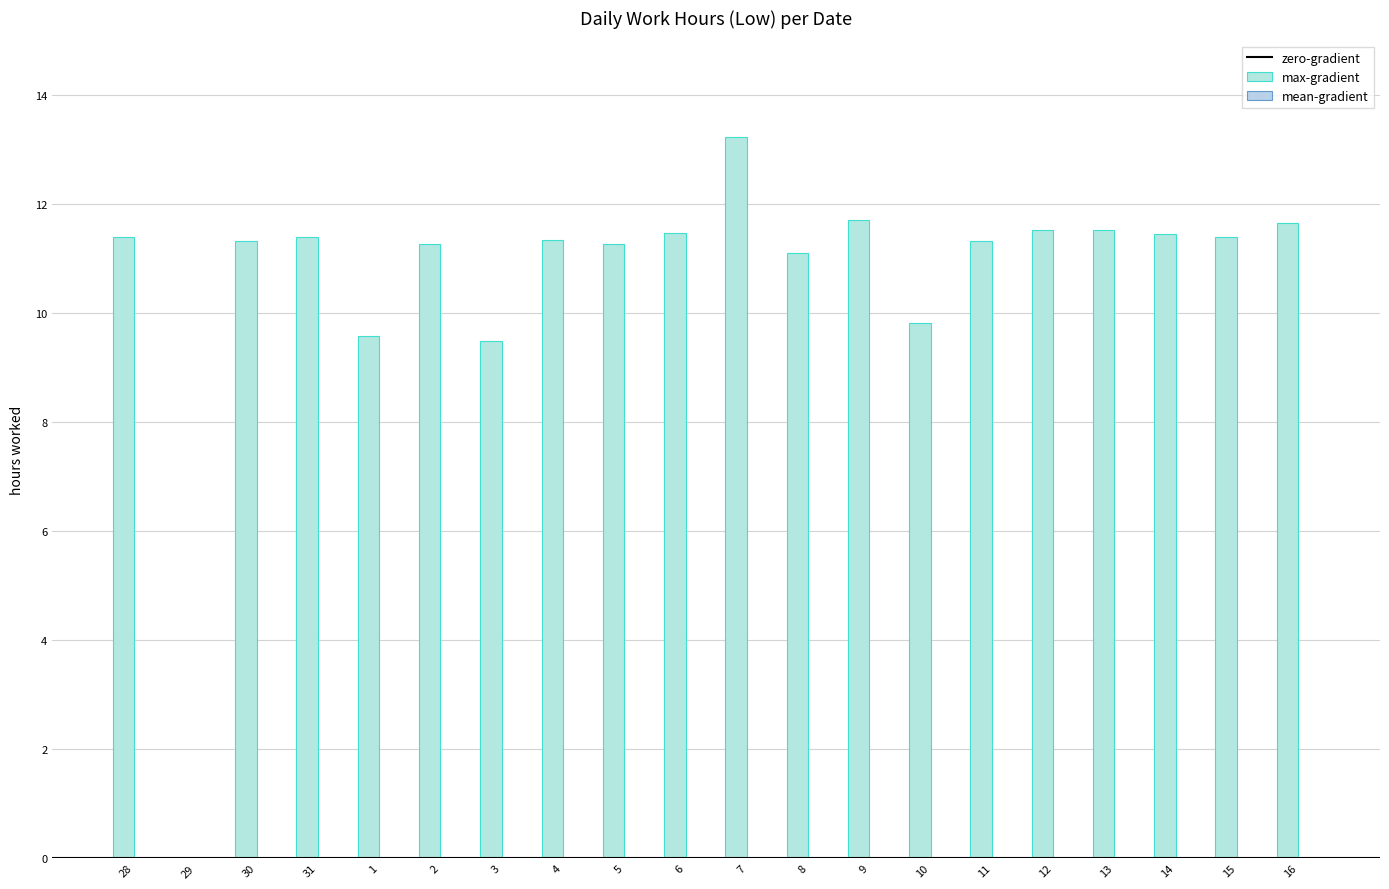

Count the number of categories in the chart.

20